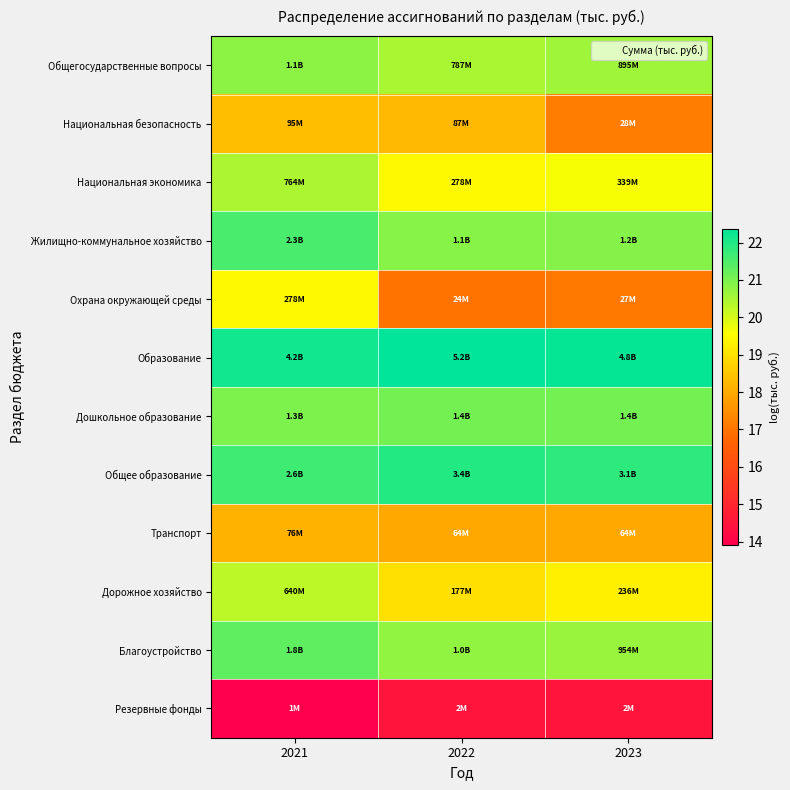

Count the number of categories in the chart.

3